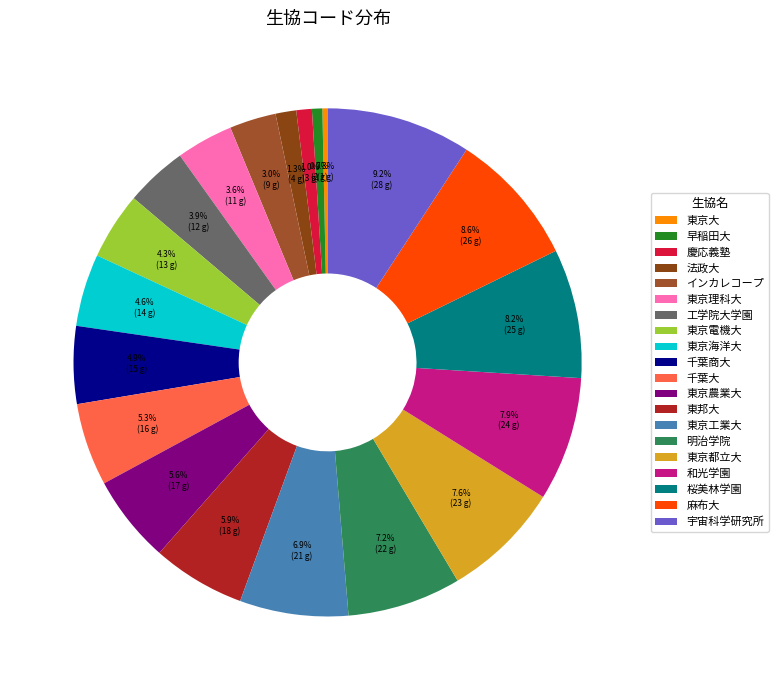

Is 工学院大学園 the majority of the pie?

No